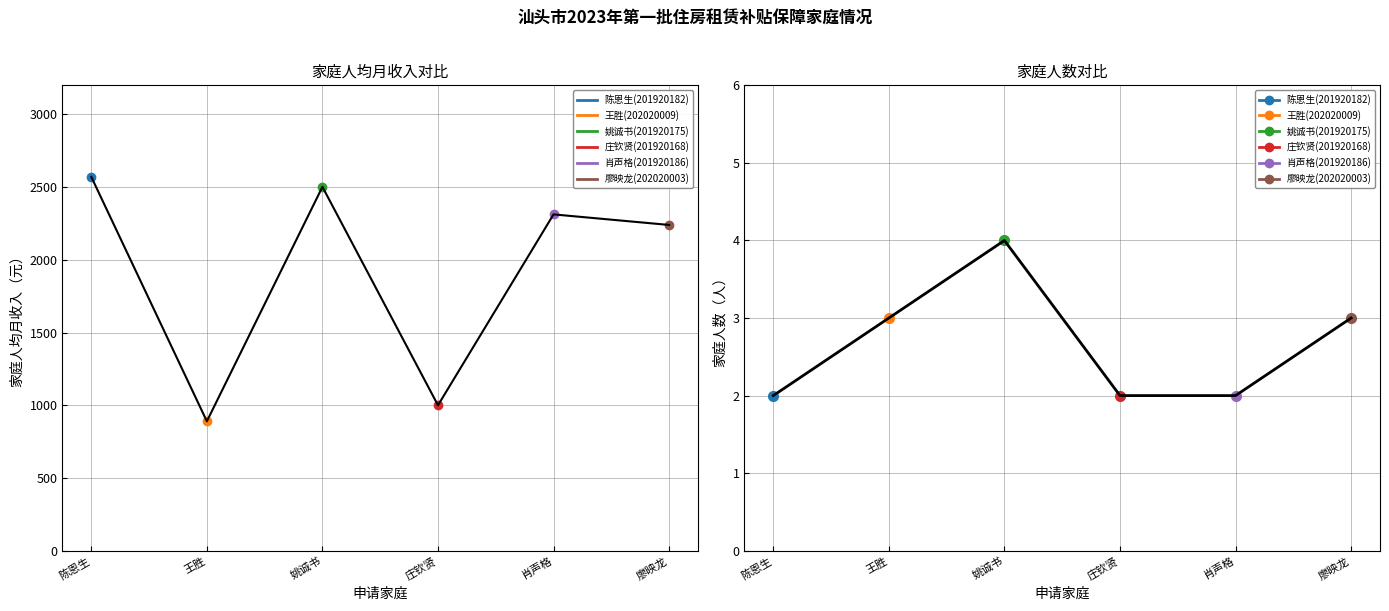

What is the difference between the highest and lowest values at 肖声格?

2310.6